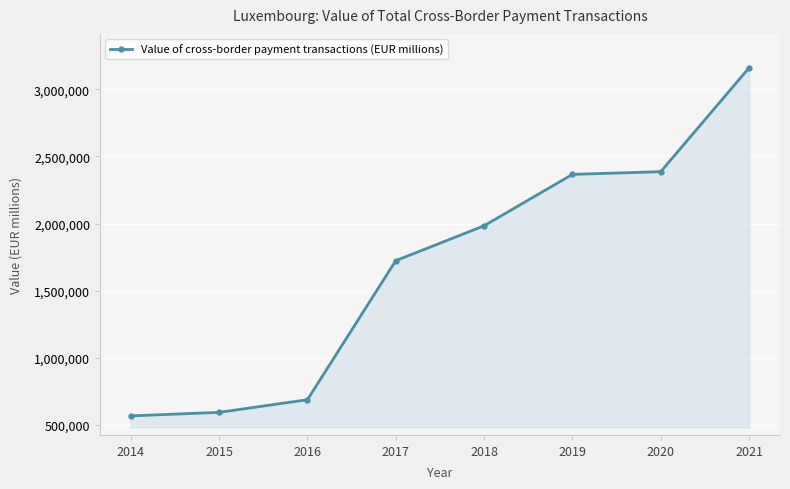

How many data points are less than 1983791?

4